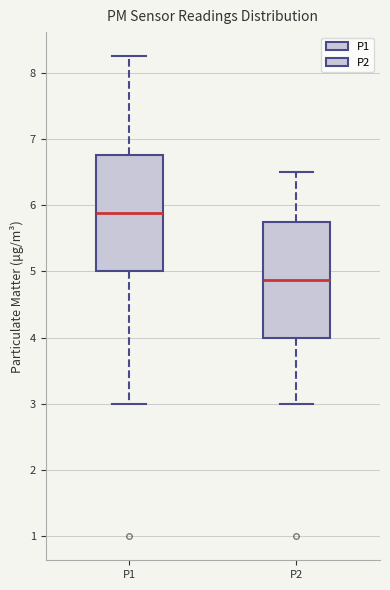

Which box has the lowest median line?

P2